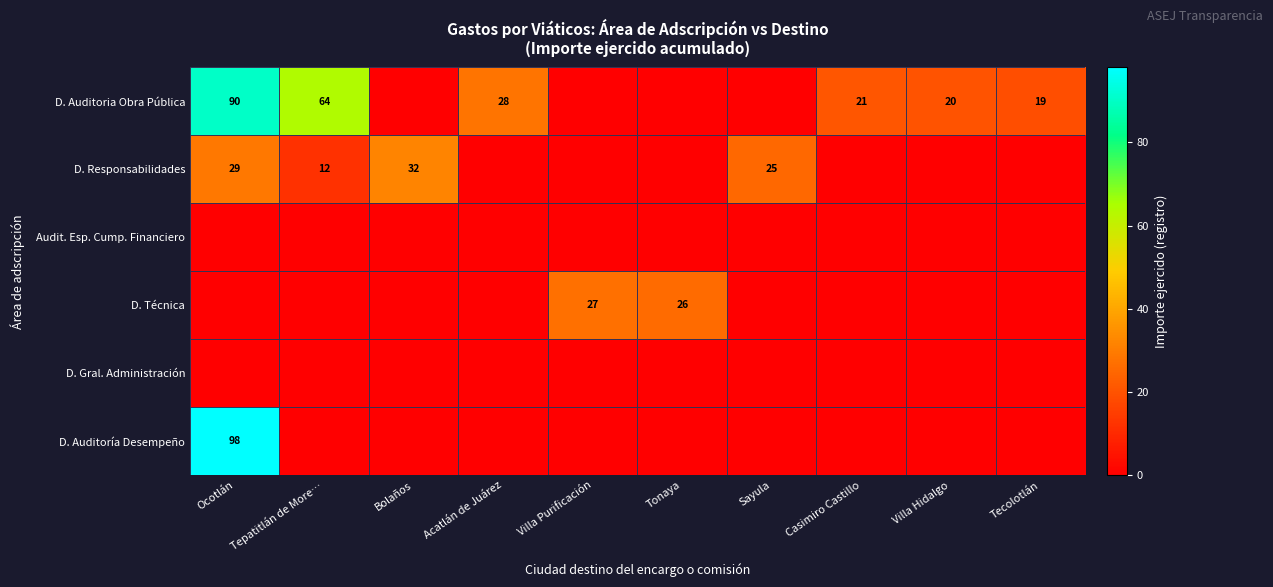

Which has a higher value, Tecolotlán or Bolaños?

Tecolotlán